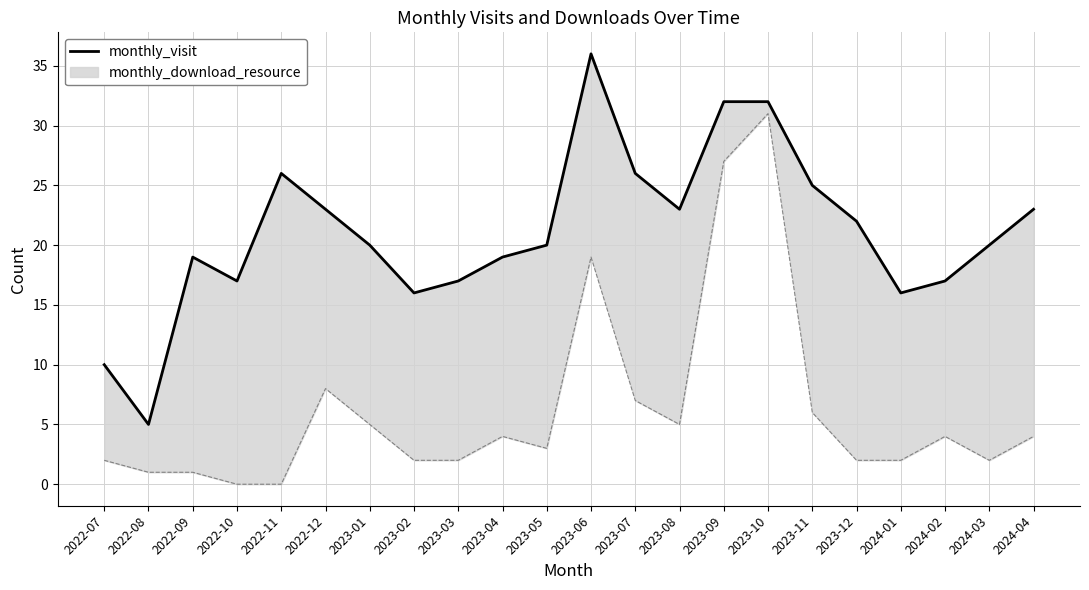

What is the minimum value shown in the chart?

5